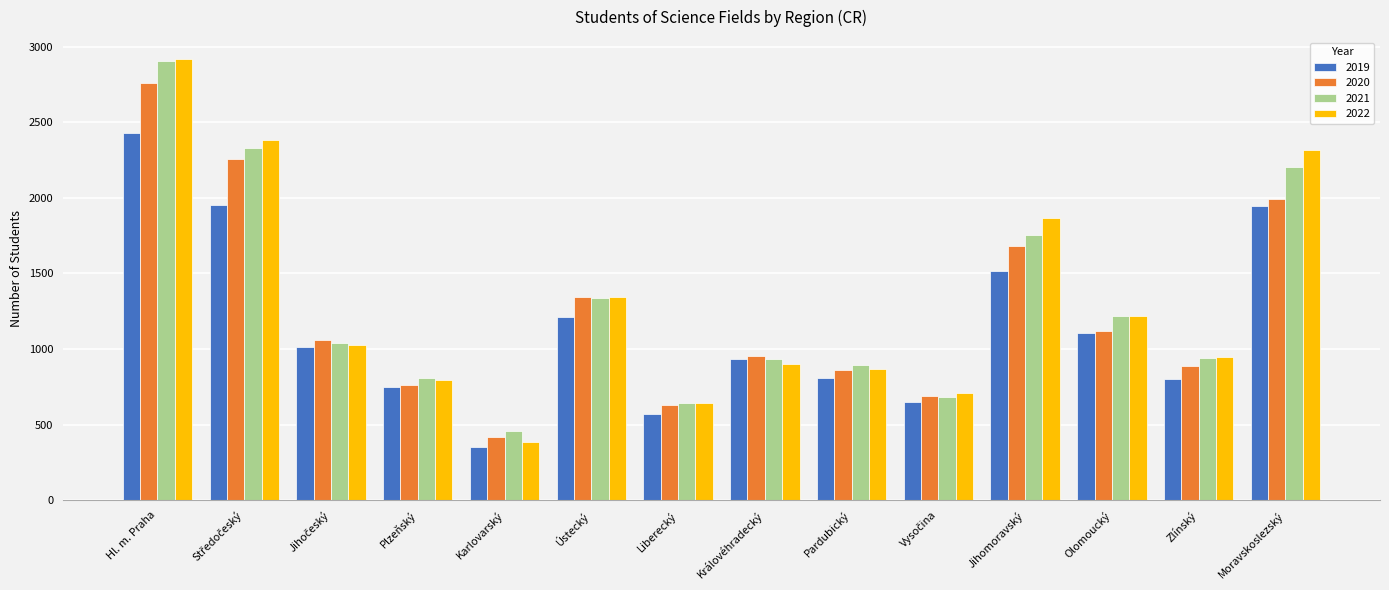

How many data points in 2020 are less than 1059?

7